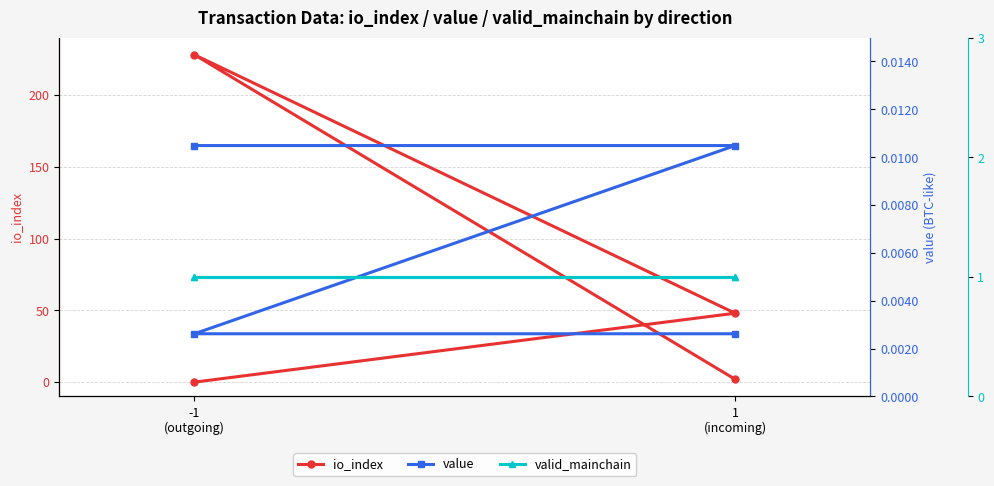

True or false: valid_mainchain and value intersect in this chart.

False